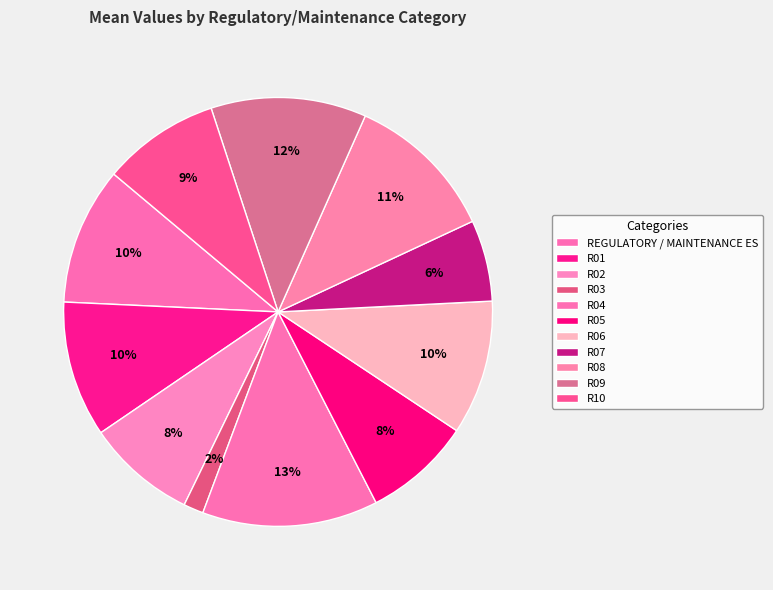

What is the ratio of the value at R06 to the value at R01?

1.0